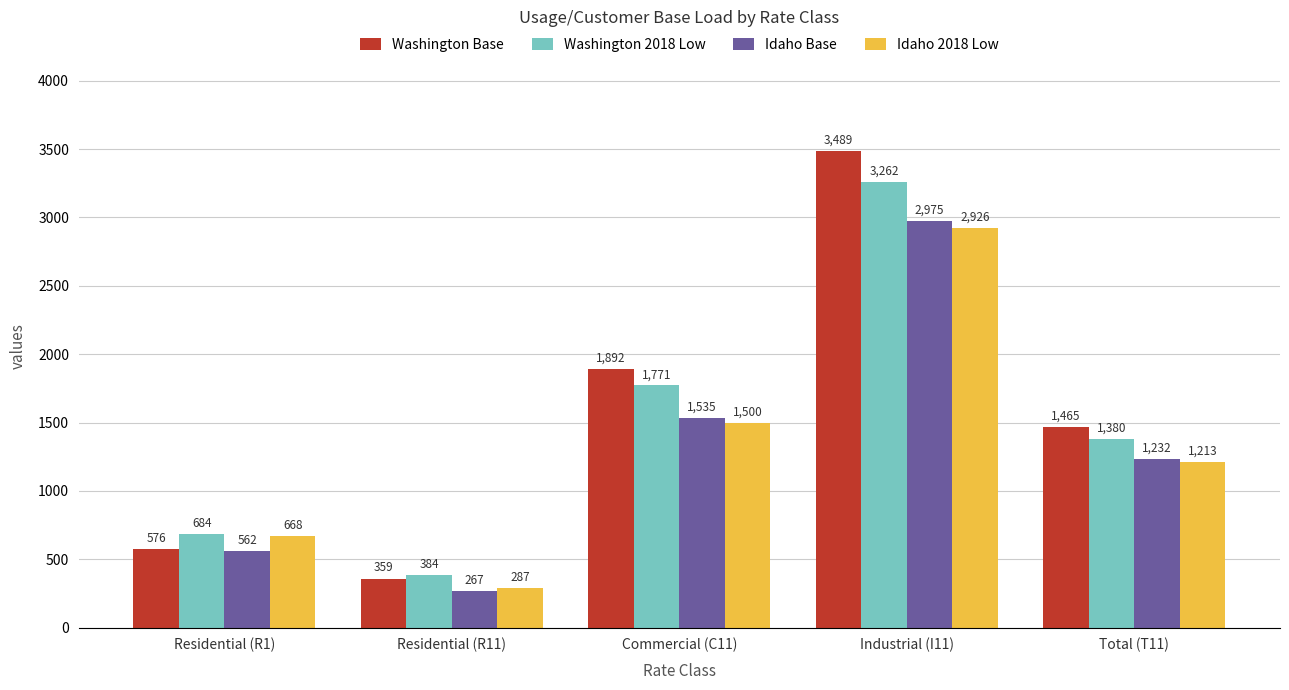

The Idaho 2018 Low series shows 287 at Residential (R11). True or false?

True